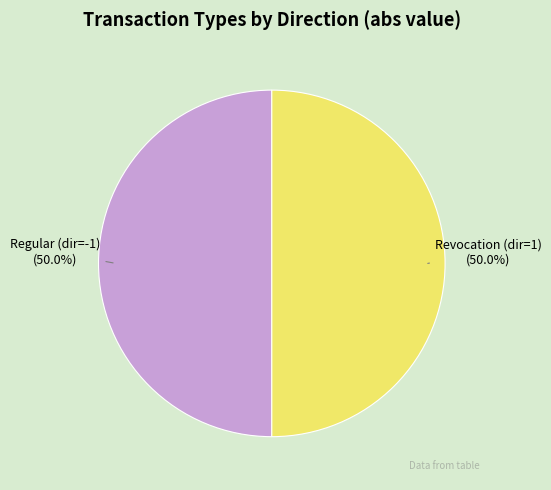

What is the ratio of the value at Revocation (dir=1) to the value at Regular (dir=-1)?

1.0